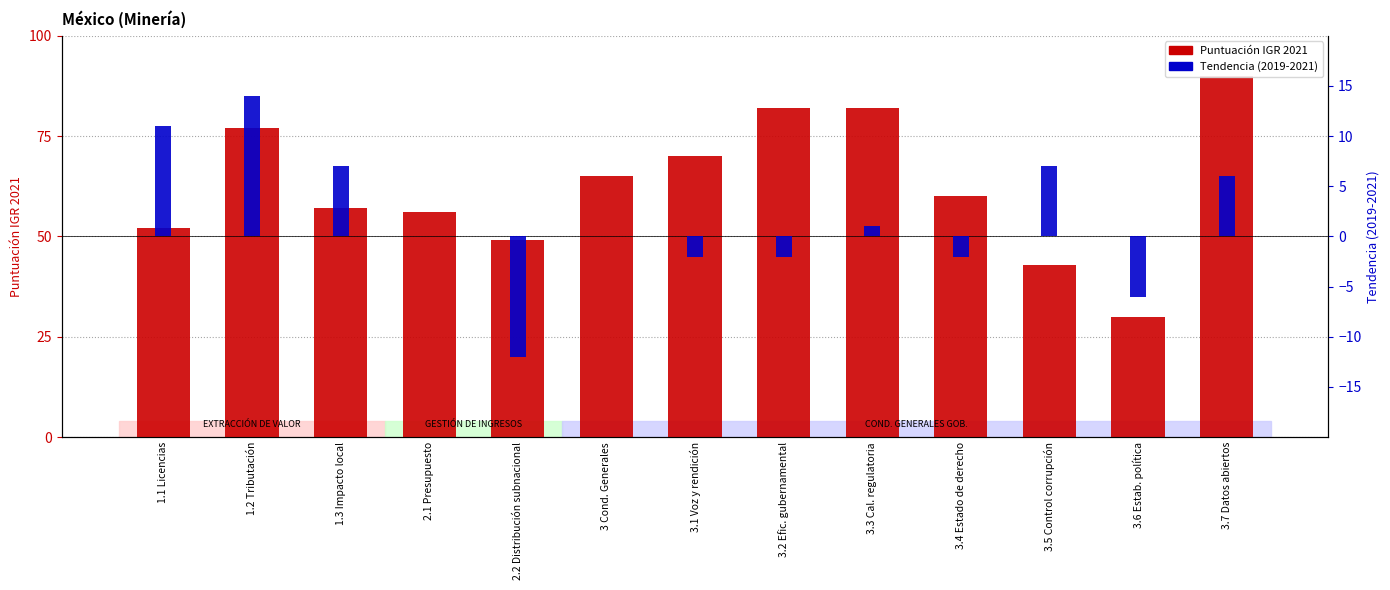

Count the number of data series in this chart.

2